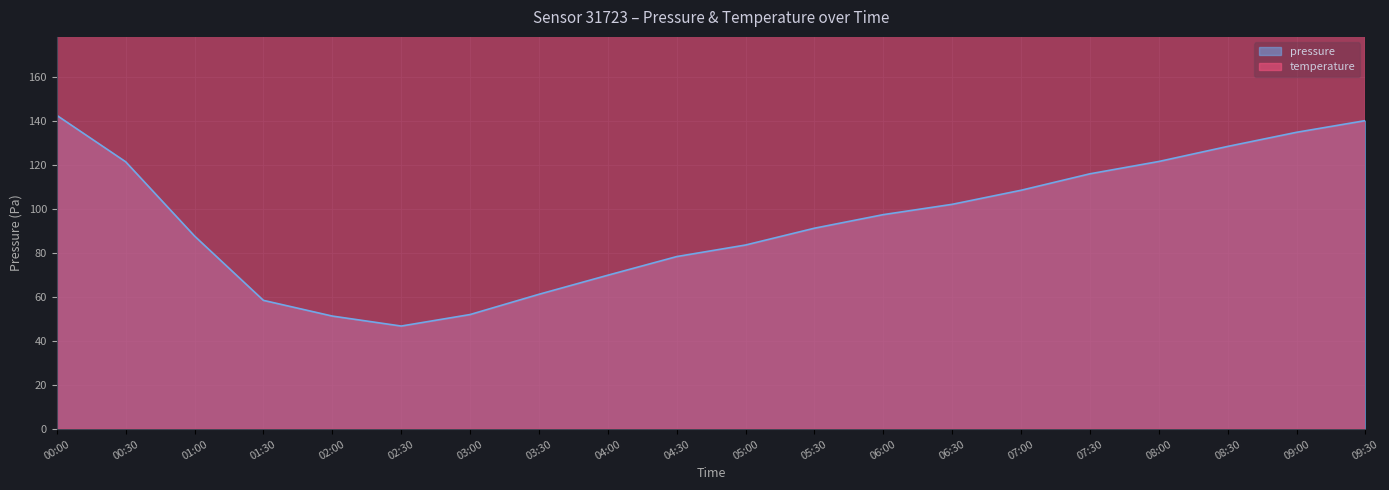

Reading left to right, transcribe all the data shown in this chart.

pressure: 142.4	121.4	87.7	58.5	51.3	46.8	52.0	61.2	69.9	78.3	83.6	91.2	97.4	102.1	108.4	115.9	121.5	128.3	134.8	140.1
temperature: 9830.0	9360.0	9330.0	9230.0	9140.0	9160.0	9360.0	9400.0	9210.0	9160.0	9310.0	9560.0	9230.0	9410.0	9500.0	9630.0	9520.0	9400.0	9110.0	9440.0